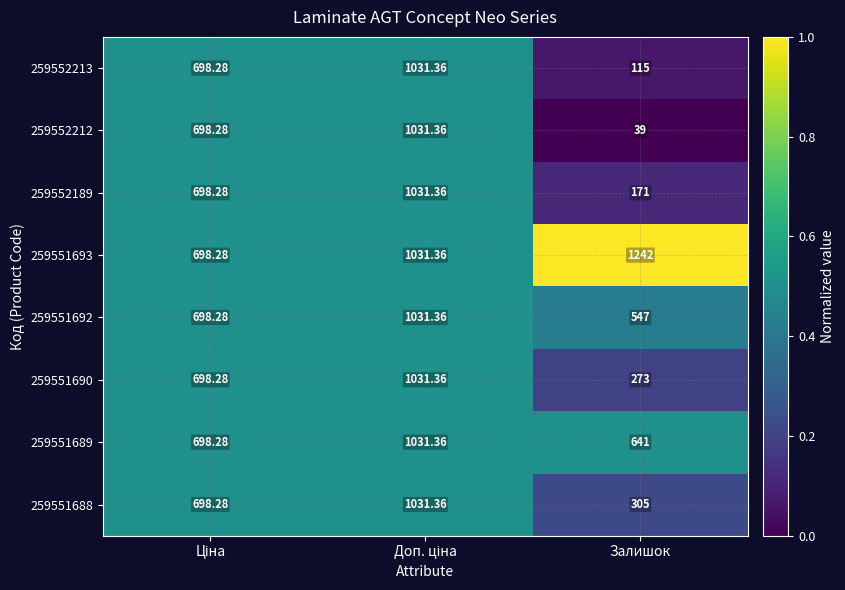

Which label corresponds to the smallest value in the chart?

Залишок